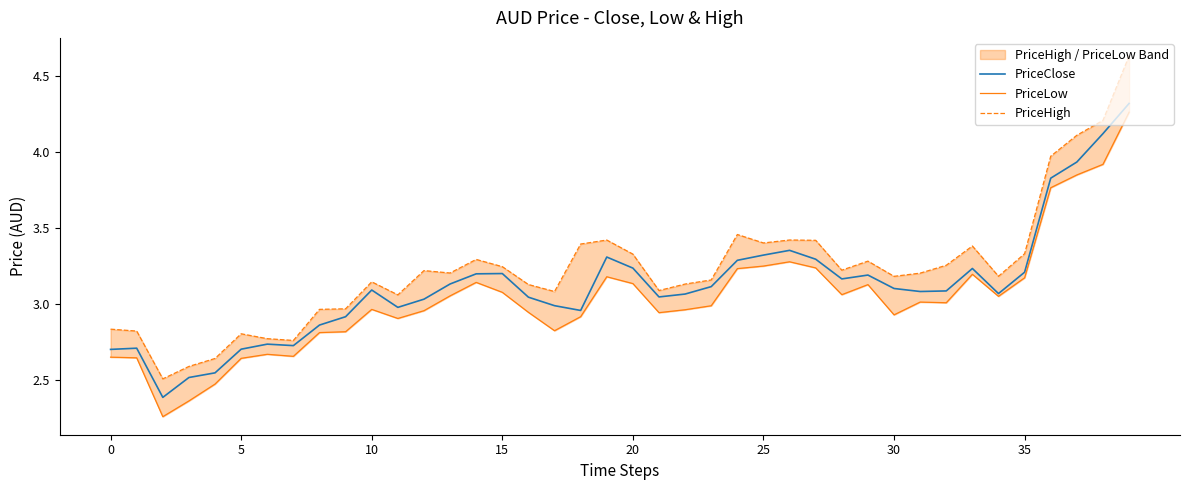

What value does the PriceClose series have at 20?

3.2